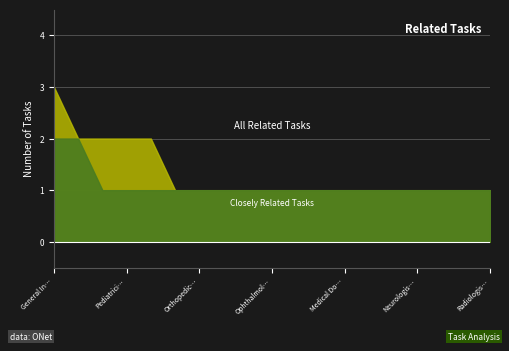

What are all the series names shown in the legend?

Closely Related Tasks, All Related Tasks